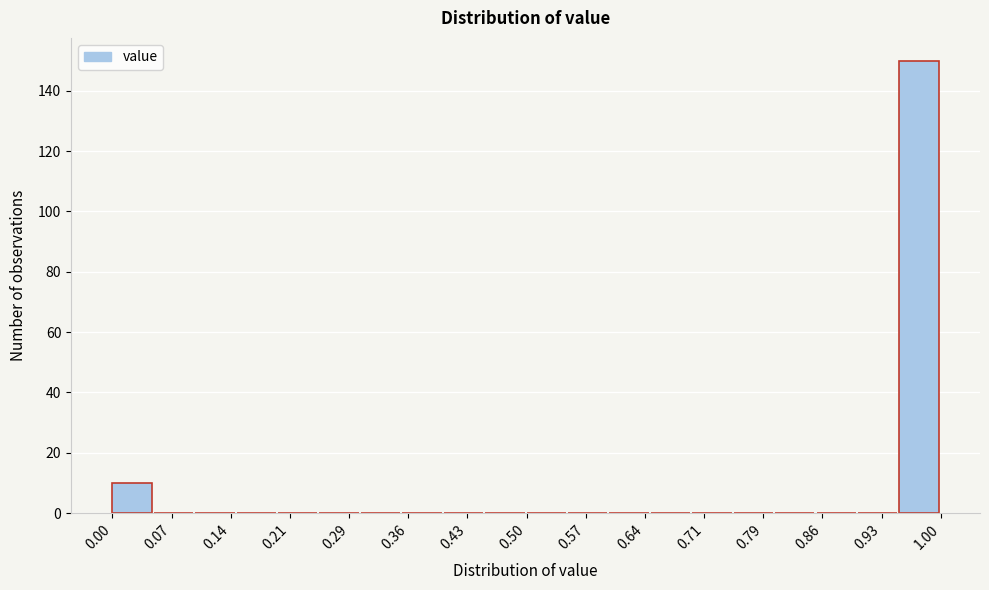

How tall is the bar that spans 0.00 to 0.05 on the x-axis? The values are not printed on the chart, so give them approximately, as read against the axis.

10